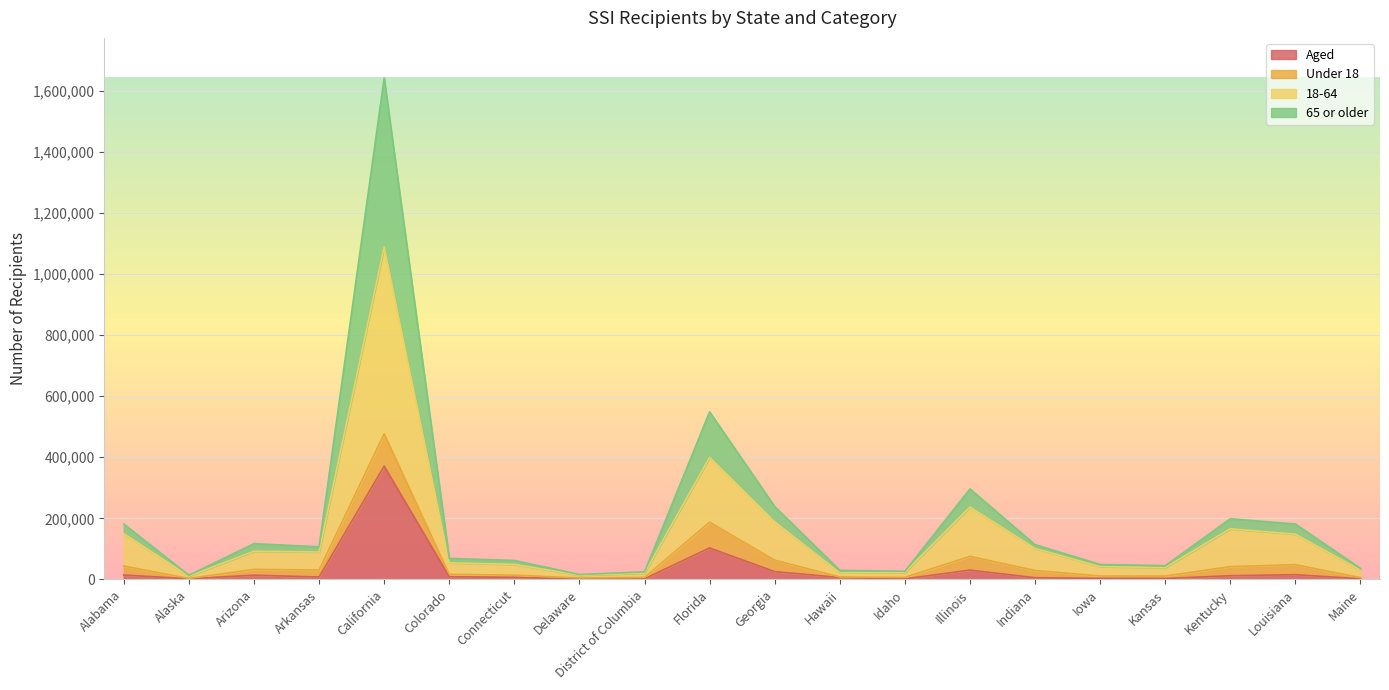

True or false: 65 or older and 18-64 cross at least once.

False